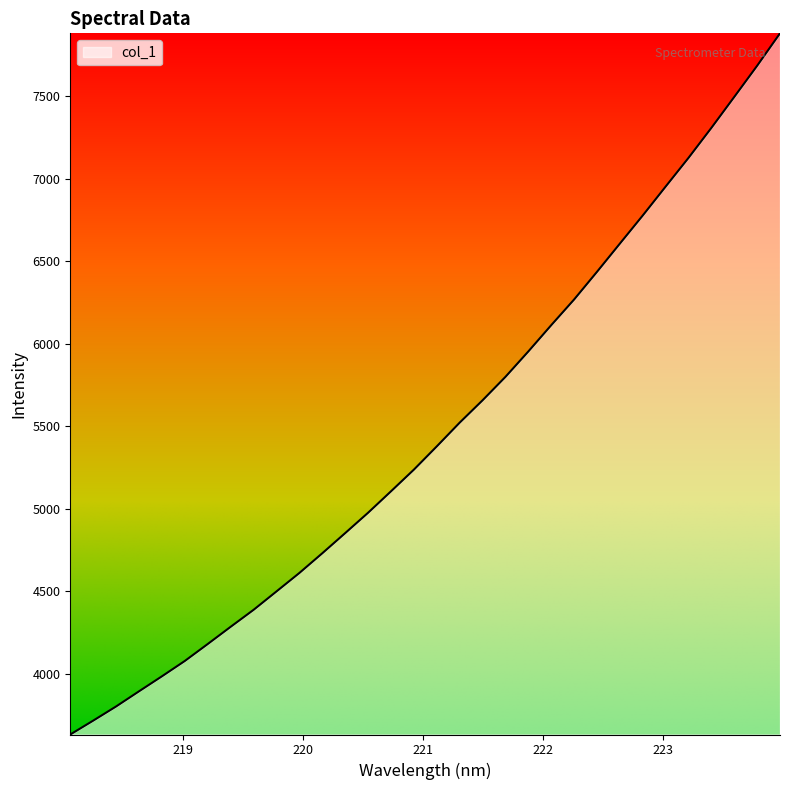

What is the maximum value shown in the chart?

7879.8